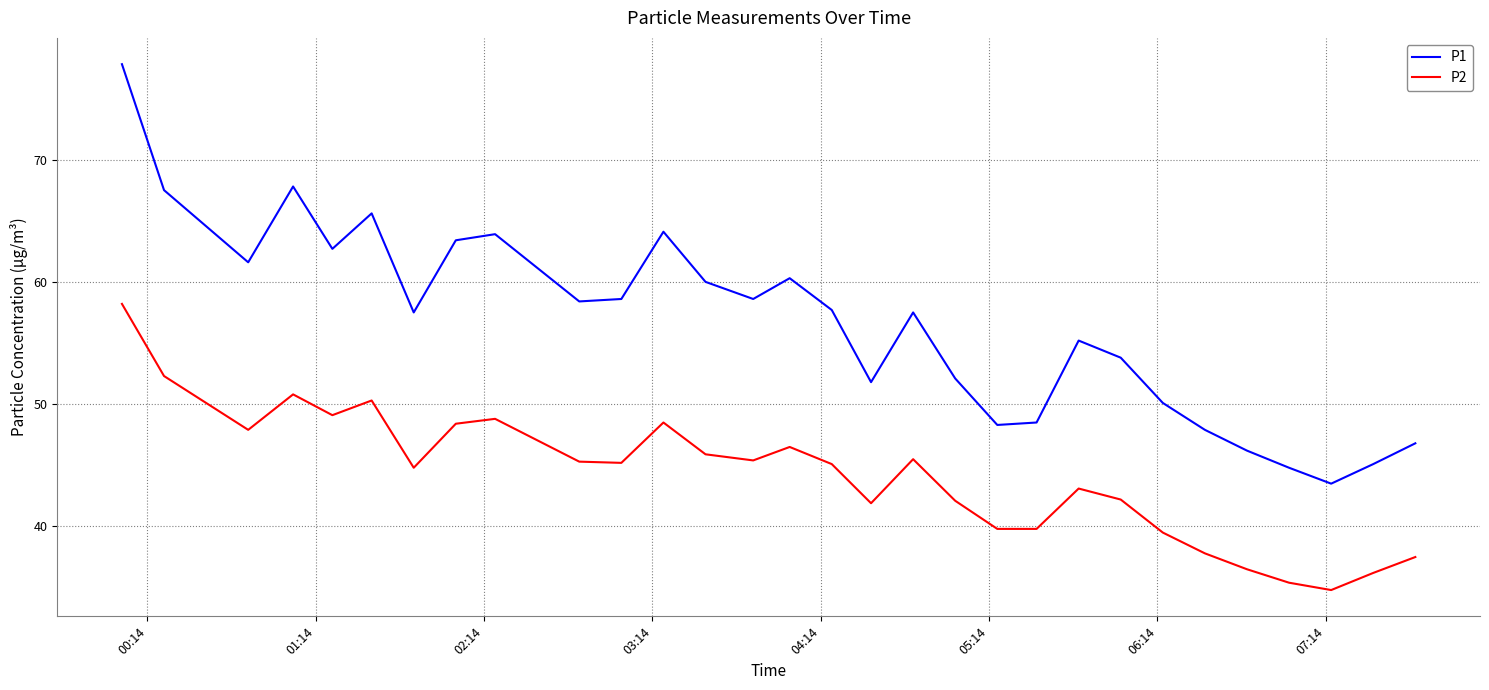

Which series has the widest spread of values?

P1